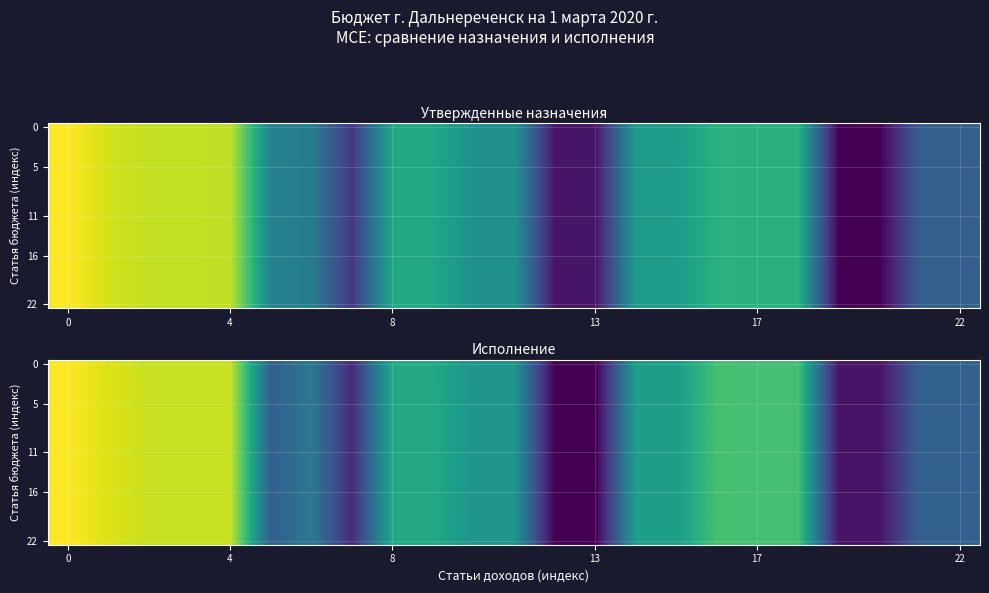

At how many categories does at least one series exceed 18?

1